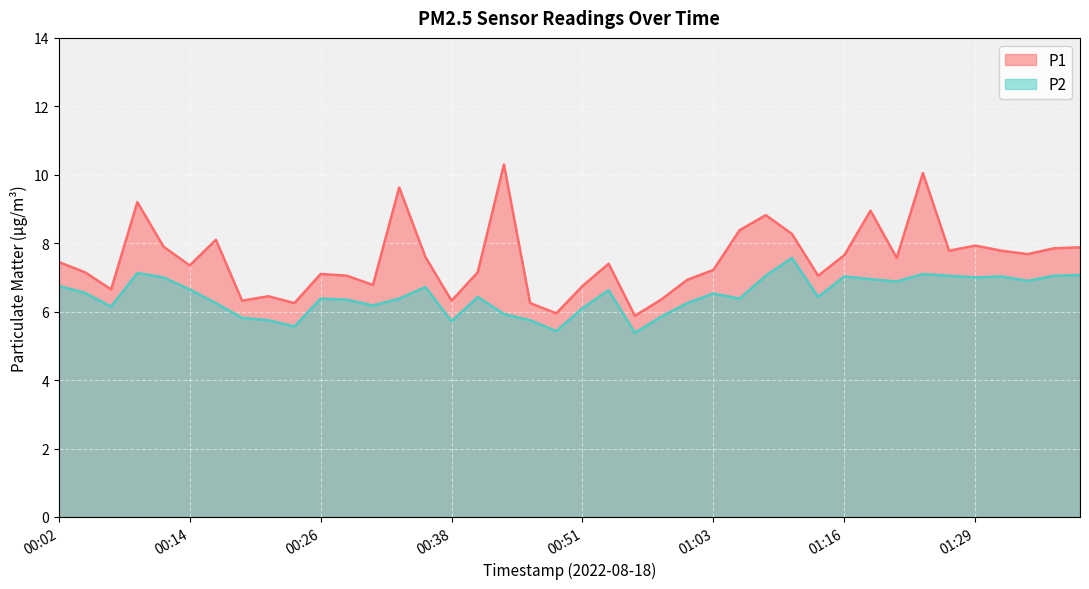

Is the value of P1 at 01:09 greater than the value of P2 at 01:29?

Yes